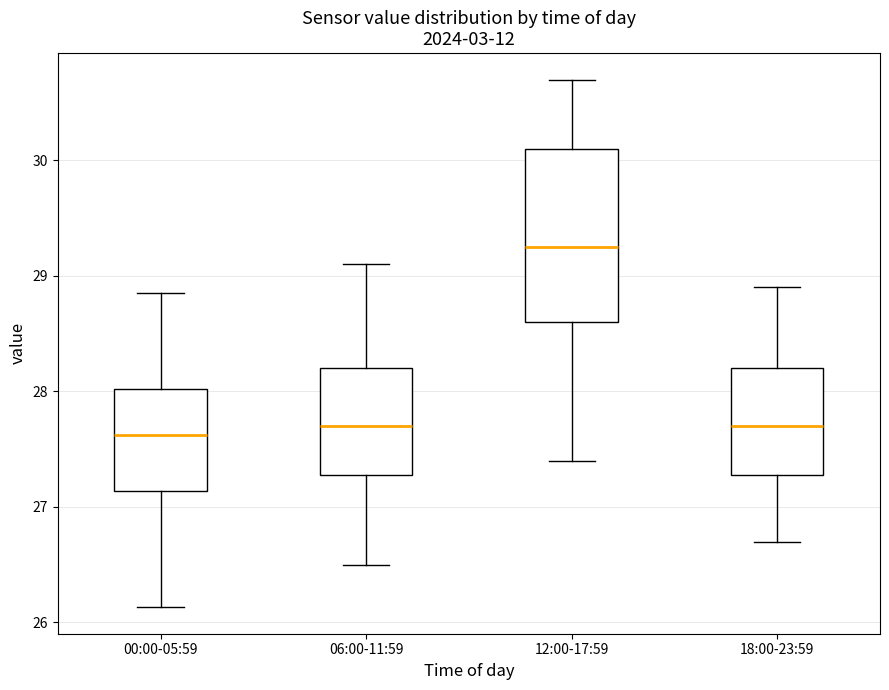

Reading left to right, read every box against the y-axis: the position of its median line, the range the box covers, and the ends of its whiskers. The values are not printed on the chart, so give them approximately, as read against the axis.

00:00-05:59: median 27.6, box 27.1 to 28.0, whiskers 26.1 to 28.9
06:00-11:59: median 27.7, box 27.3 to 28.2, whiskers 26.5 to 29.1
12:00-17:59: median 29.3, box 28.6 to 30.1, whiskers 27.4 to 30.7
18:00-23:59: median 27.7, box 27.3 to 28.2, whiskers 26.7 to 28.9